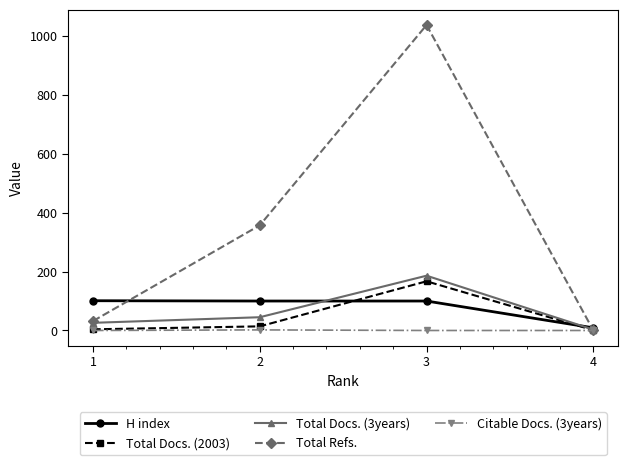

How many lines are shown in the chart?

5